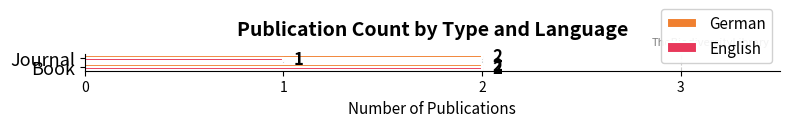

What is the lowest value of the English series?

1